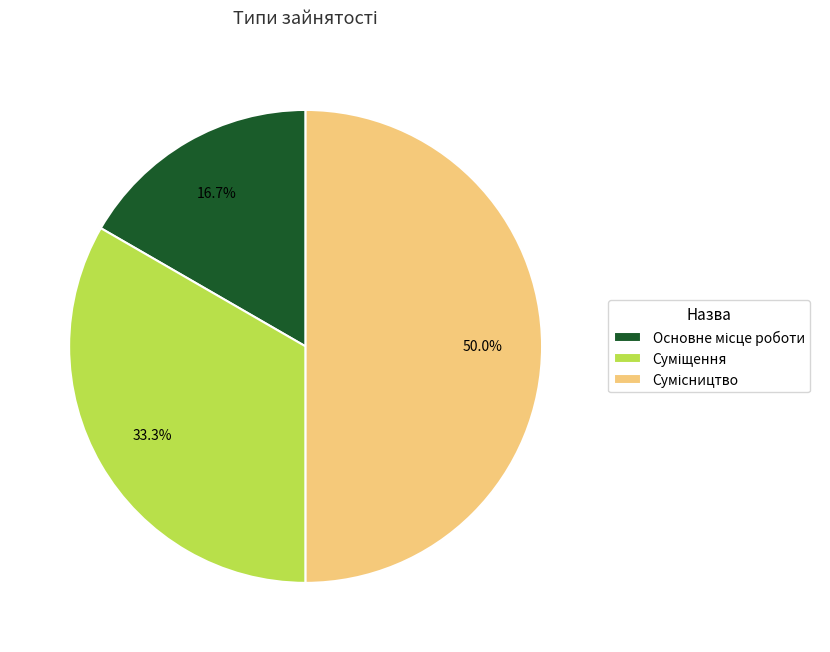

How many segments does this pie chart have?

3